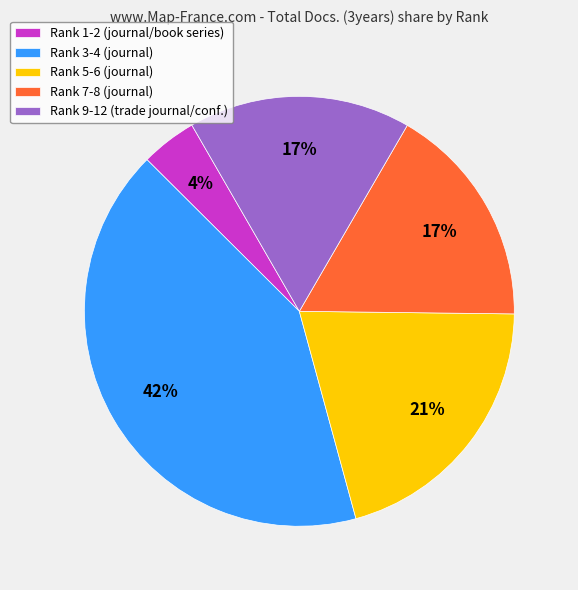

Is it true that Rank 7-8 (journal) is 24% of the pie?

False